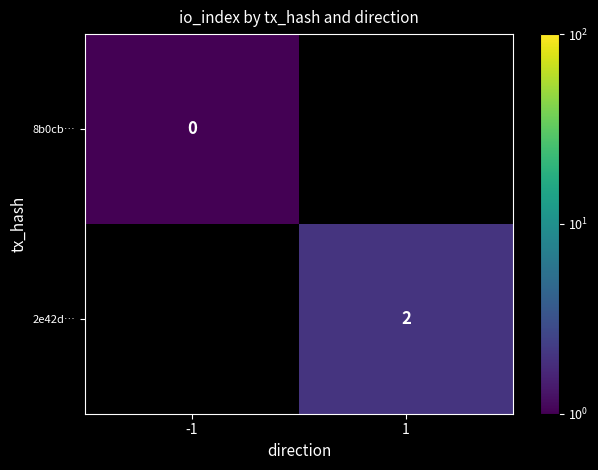

Is it true that 2e42d… equals 3.3 at 1?

False